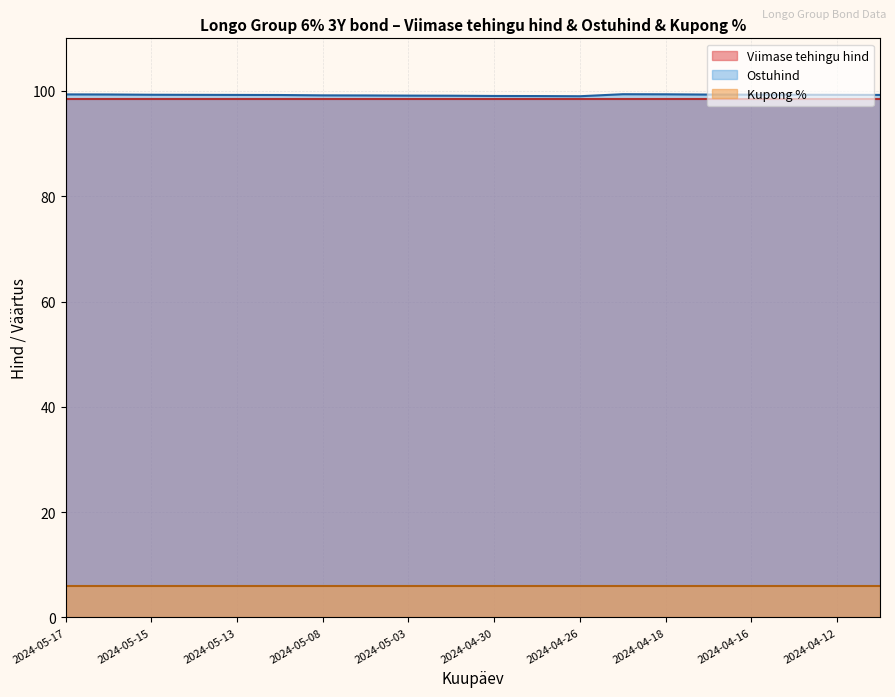

What position from the right is 2024-04-26?

8